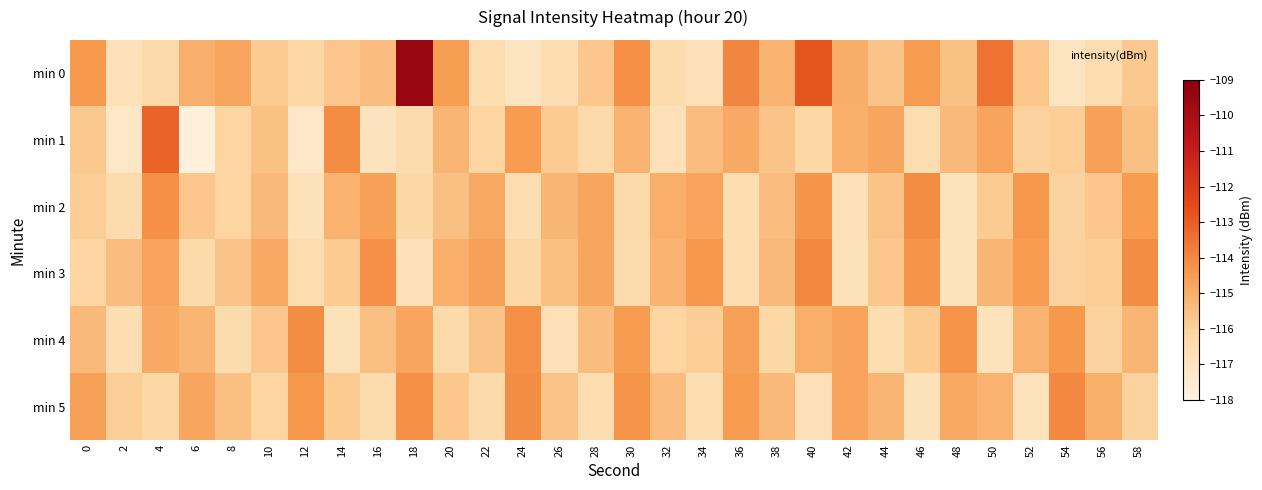

What is the total value across all series at 0?

-692.1